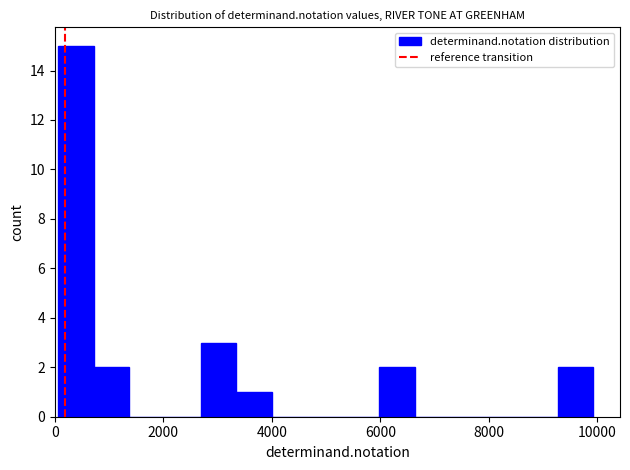

Read against the x-axis, roughly where is the centre of the tallest bar?

400